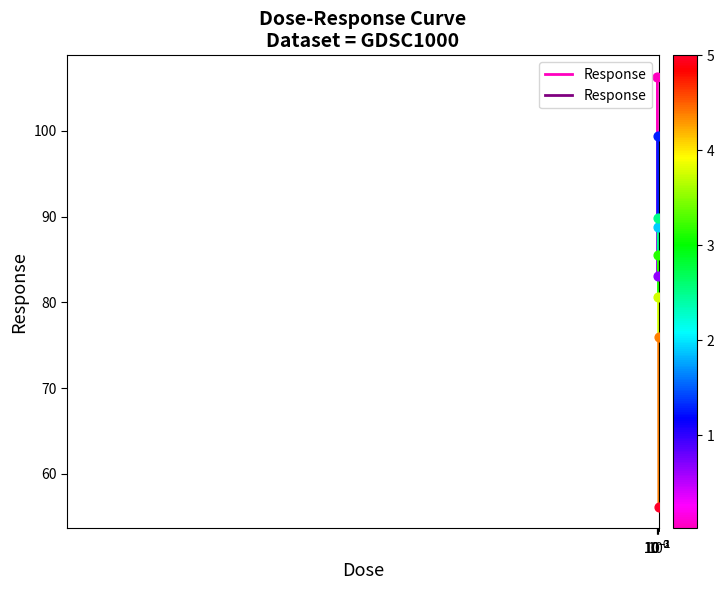

Which has a higher value, $\mathdefault{10^{-3}}$ or $\mathdefault{10^{-2}}$?

$\mathdefault{10^{-3}}$